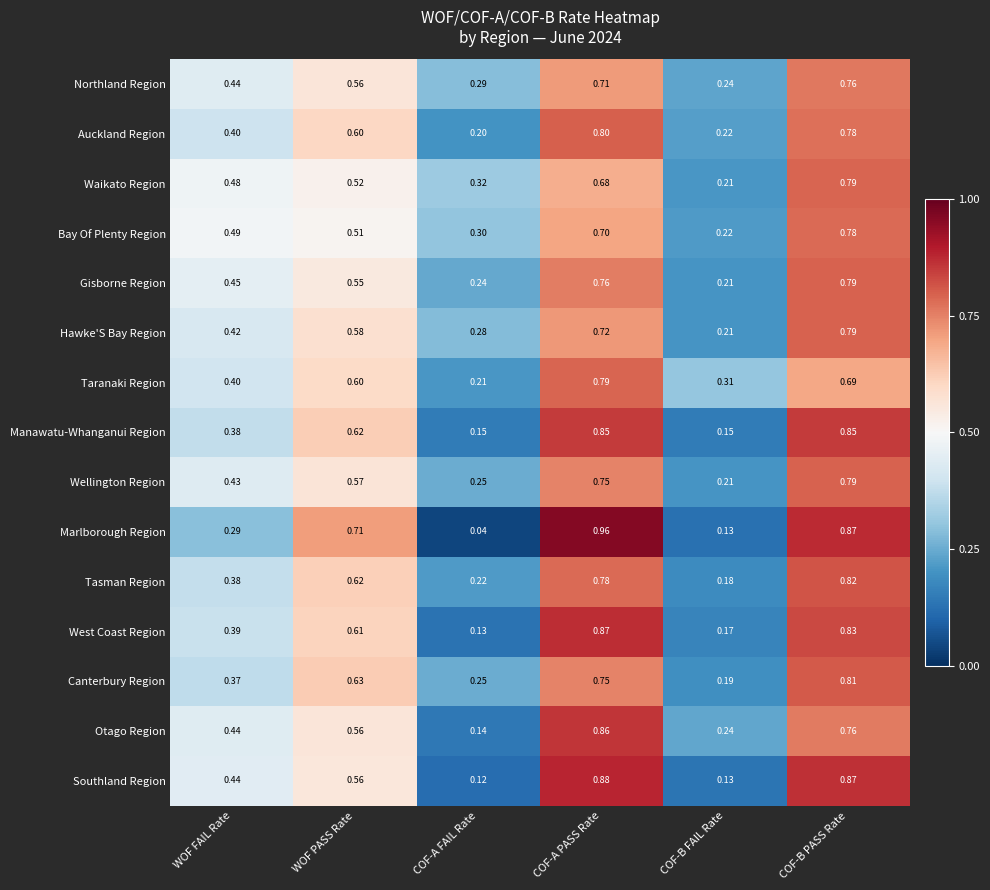

Rank the categories by Bay Of Plenty Region value from lowest to highest.

COF-B FAIL Rate, COF-A FAIL Rate, WOF FAIL Rate, WOF PASS Rate, COF-A PASS Rate, COF-B PASS Rate